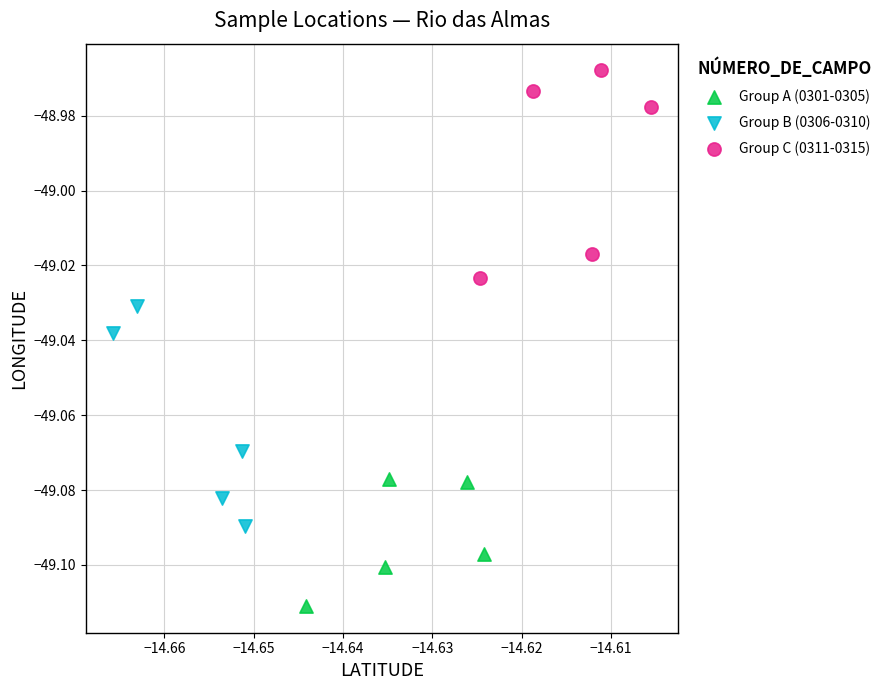

Which series has the widest spread of Y values?

Group B (0306-0310)